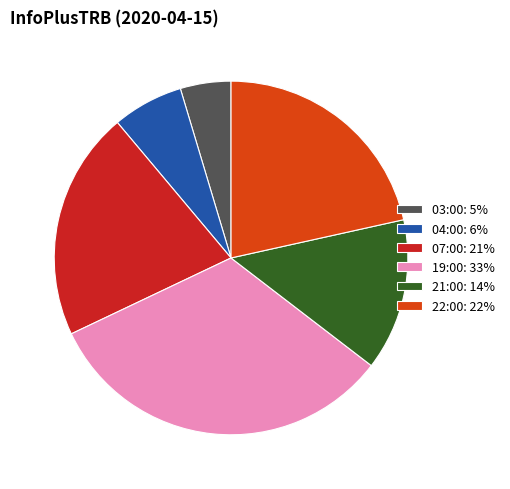

Count the number of slices in the pie.

6